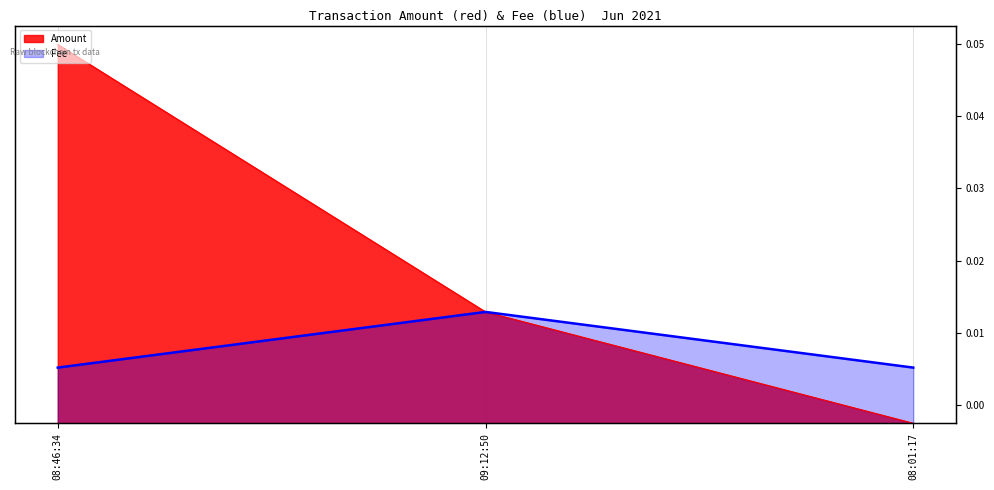

At which label does Fee reach its peak?

09:12:50